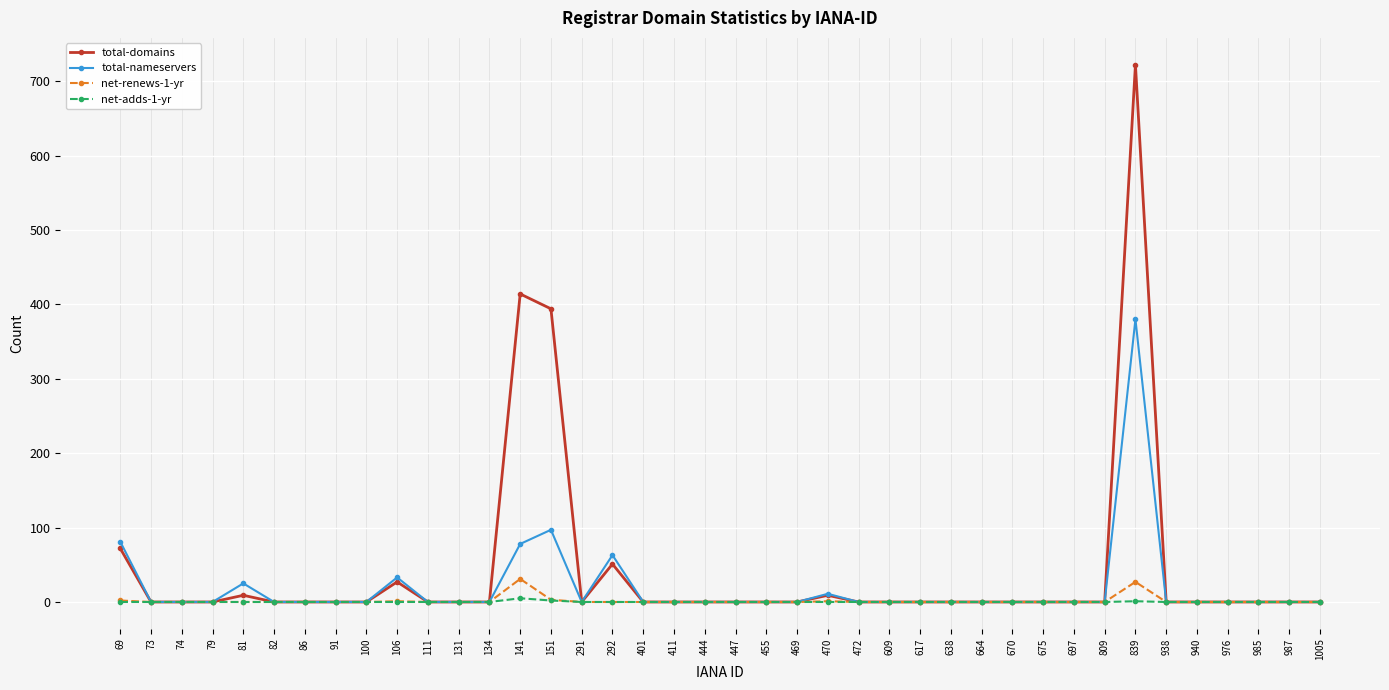

Does the chart have visible grid lines?

Yes